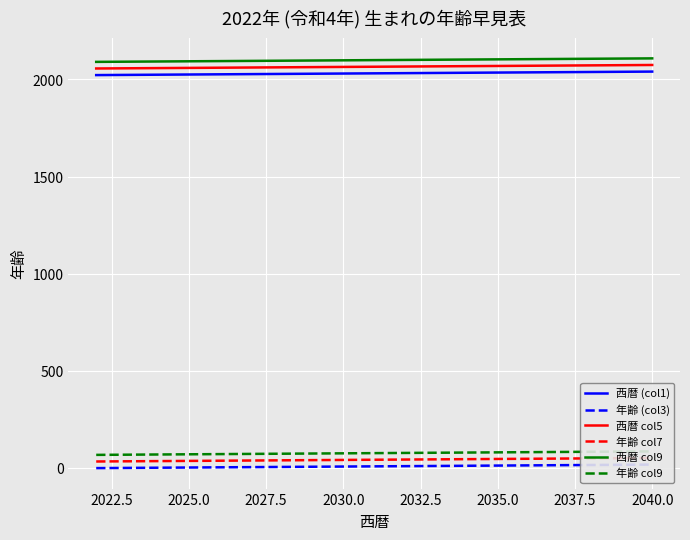

How many lines are shown in the chart?

6